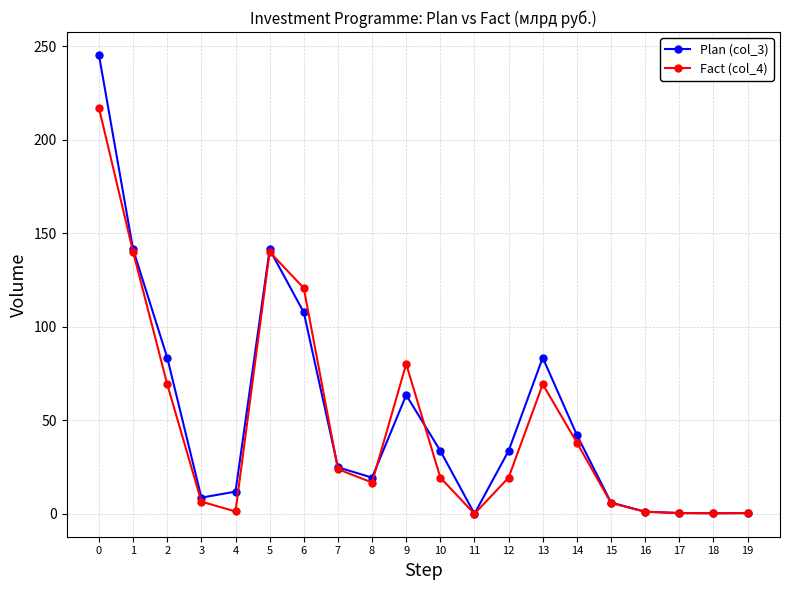

True or false: Fact (col_4) and Plan (col_3) intersect in this chart.

True